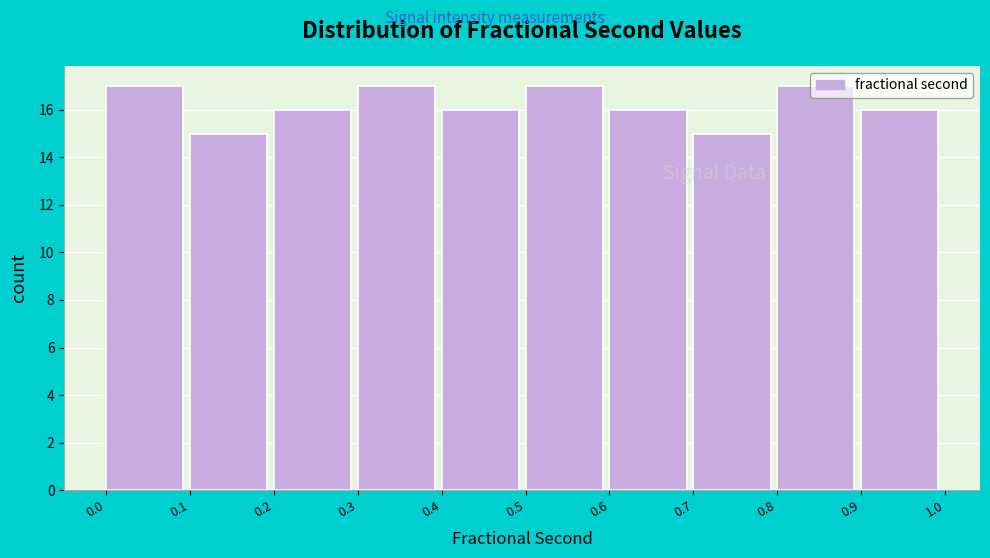

Reading left to right, transcribe this chart: for each bar, give the range it covers on the x-axis and its height. The values are not printed on the chart, so give them approximately, as read against the axis.

0.0 to 0.1: 17
0.1 to 0.2: 15
0.2 to 0.3: 16
0.3 to 0.4: 17
0.4 to 0.5: 16
0.5 to 0.6: 17
0.6 to 0.7: 16
0.7 to 0.8: 15
0.8 to 0.9: 17
0.9 to 1.0: 16